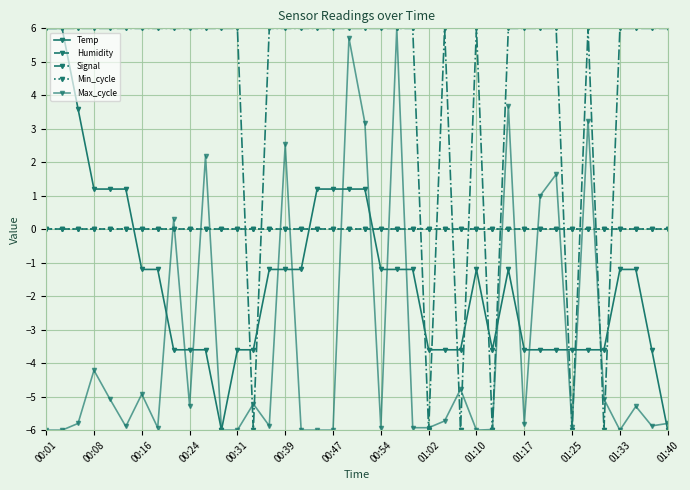

List the series in order of their peak value, highest first.

Temp, Signal, Max_cycle, Humidity, Min_cycle